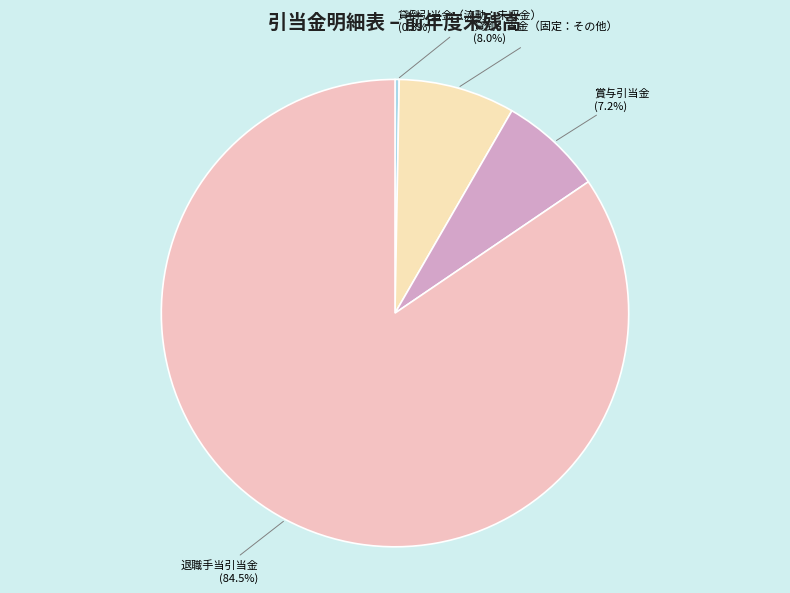

How many slices are in this pie chart?

4